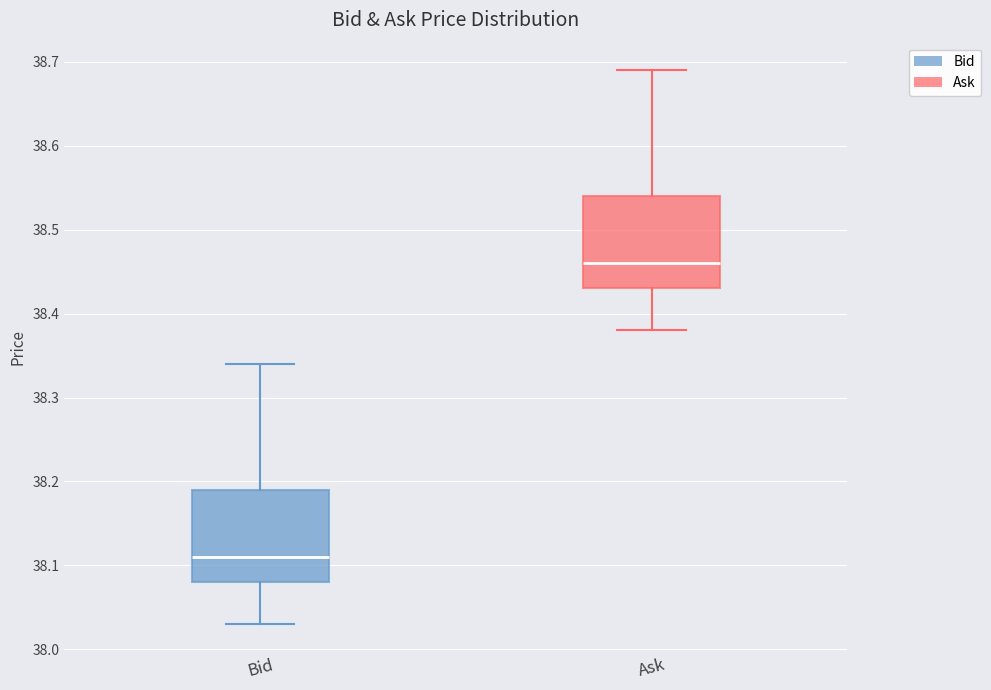

Reading left to right, transcribe this box plot: for each box, give where its median line is, the range the box spans, and where its two whiskers end, as read against the y-axis. The values are not printed on the chart, so give them approximately, as read against the axis.

Bid: median 38.11, box 38.08 to 38.19, whiskers 38.03 to 38.34
Ask: median 38.46, box 38.43 to 38.54, whiskers 38.38 to 38.69